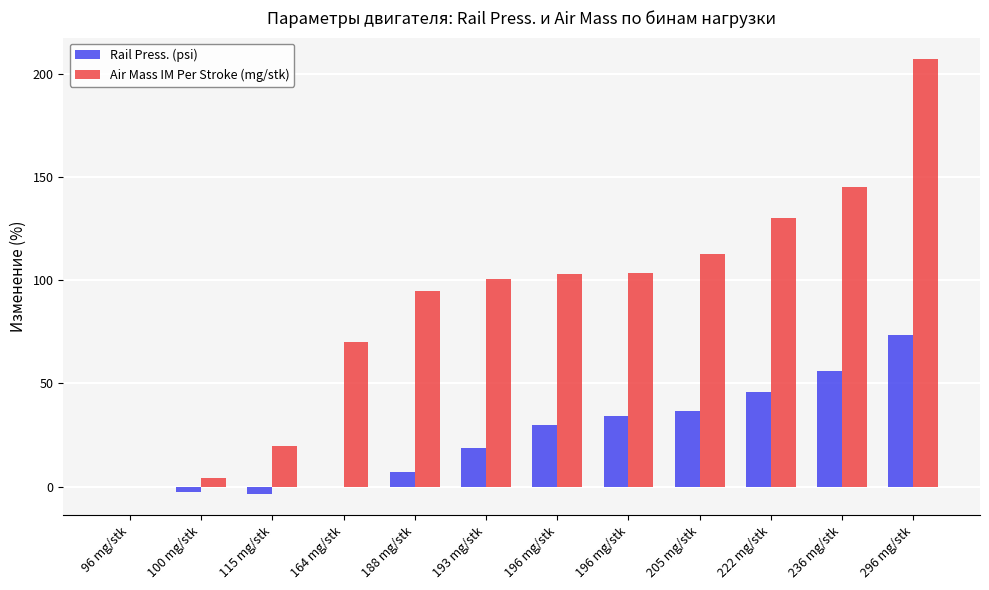

Are the bars grouped side by side (vs. stacked)?

Yes